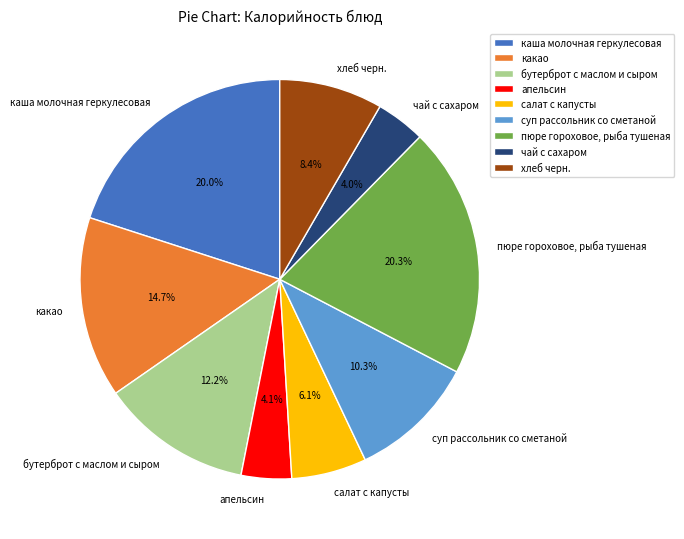

Is there a majority slice in this chart?

No